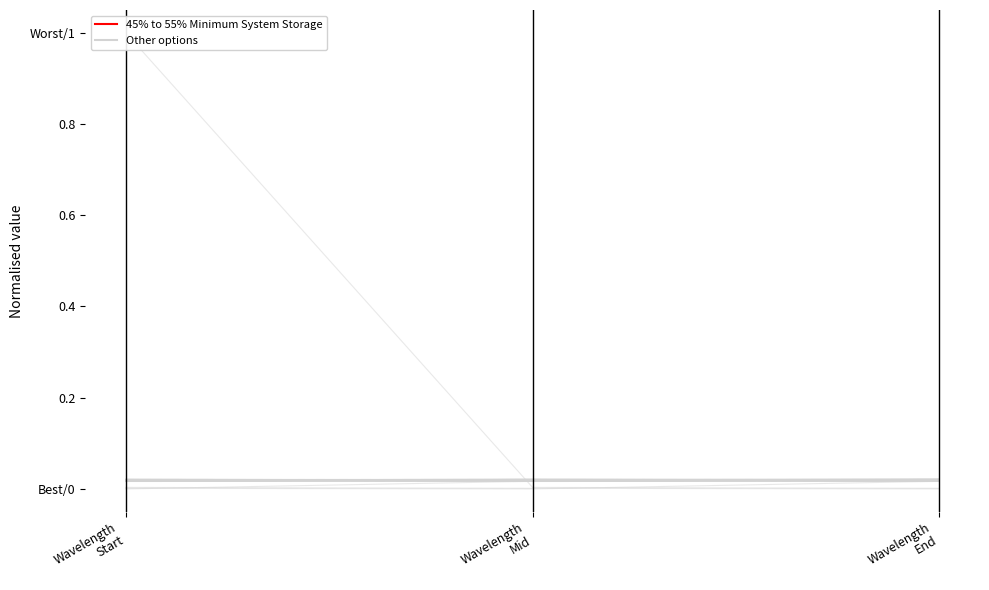

What is the maximum value shown in the chart?

1.0